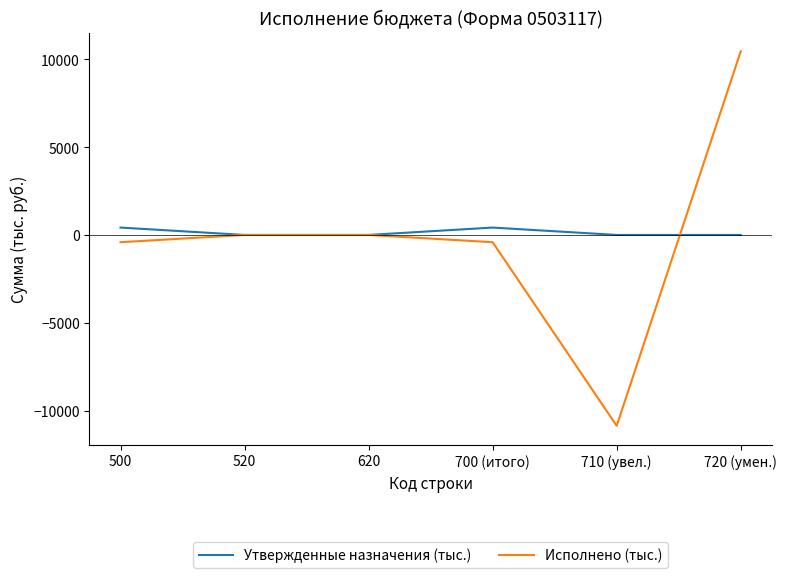

Count the number of data series in this chart.

2